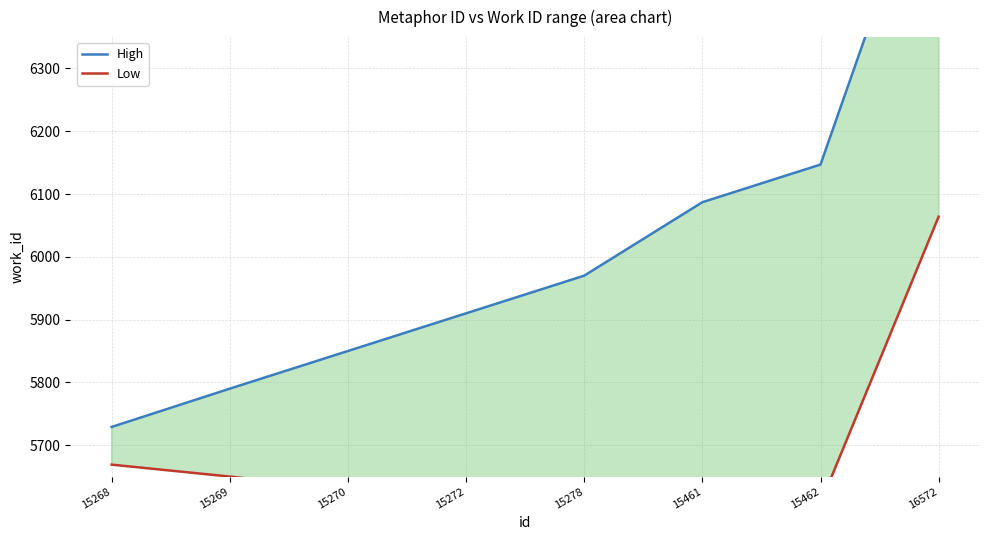

How many values in the High series are below 5970?

4